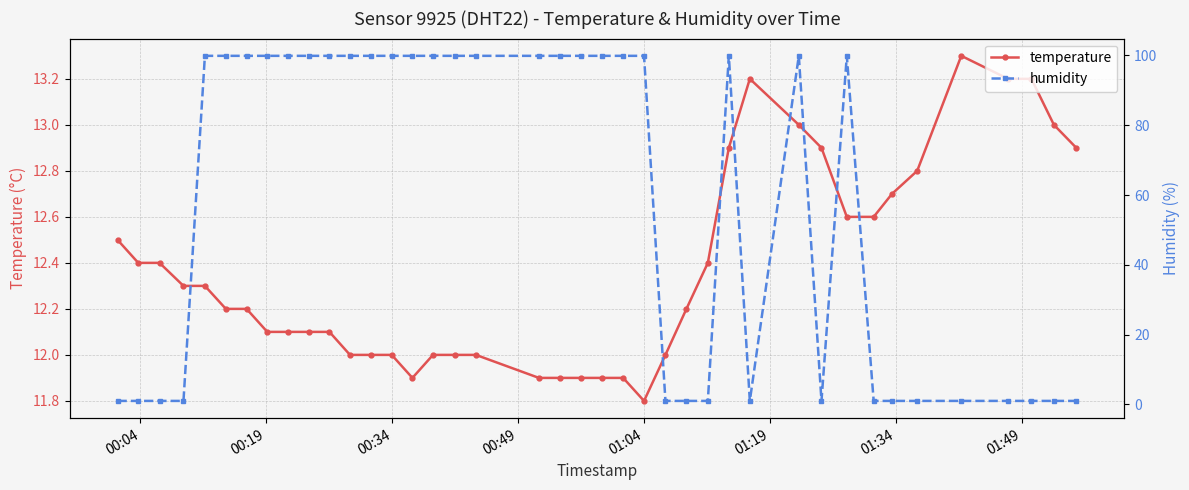

What is the minimum value for temperature?

11.8